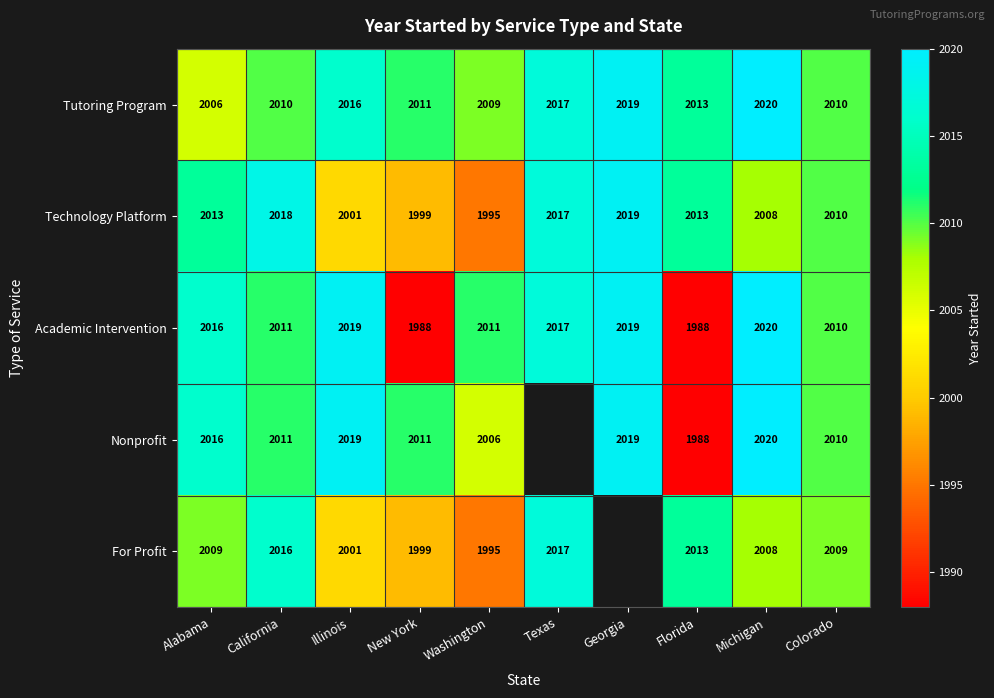

What is the total value across all series at California?

10066